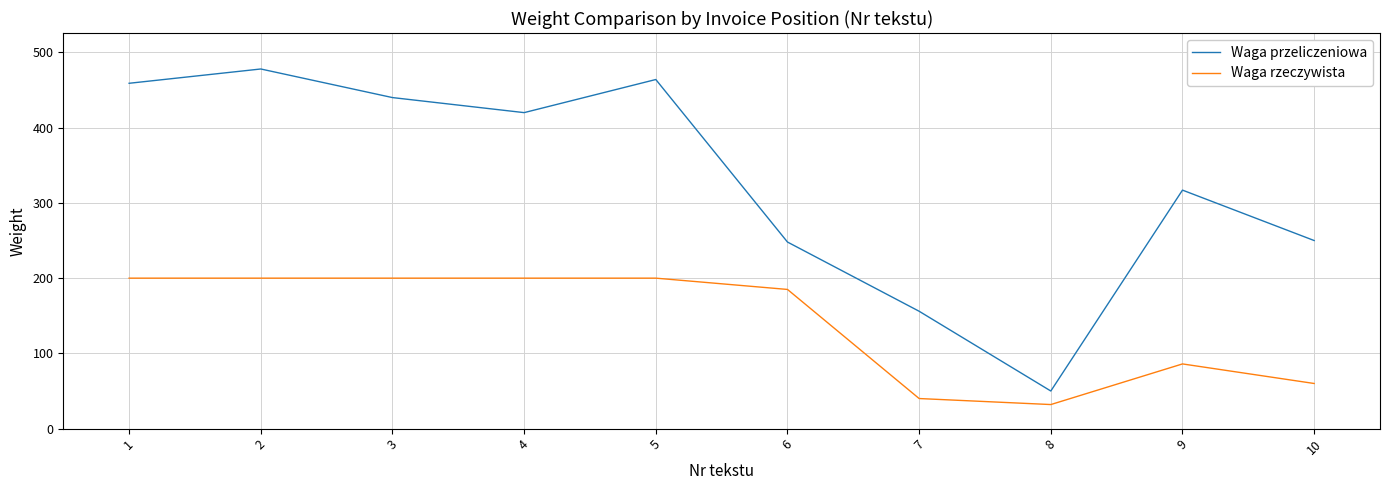

Count the number of categories in the chart.

10